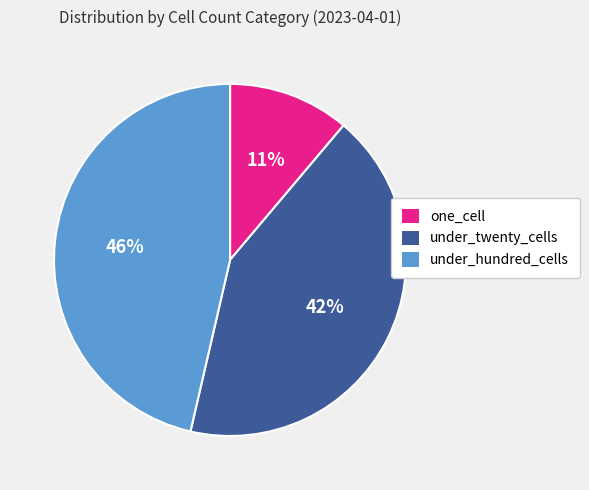

The one_cell slice represents 11% of the pie. True or false?

True